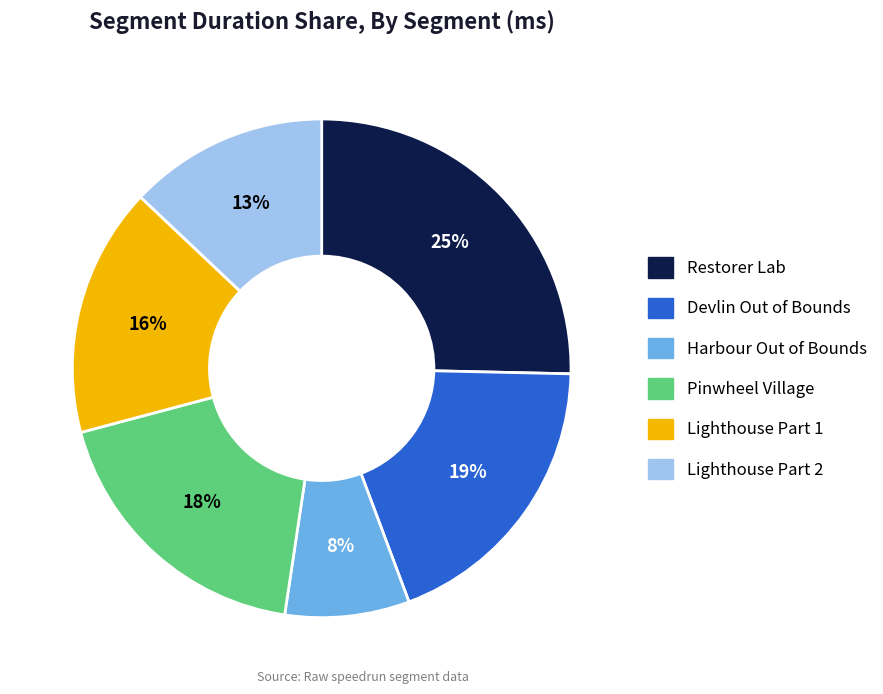

How many segments does this pie chart have?

6